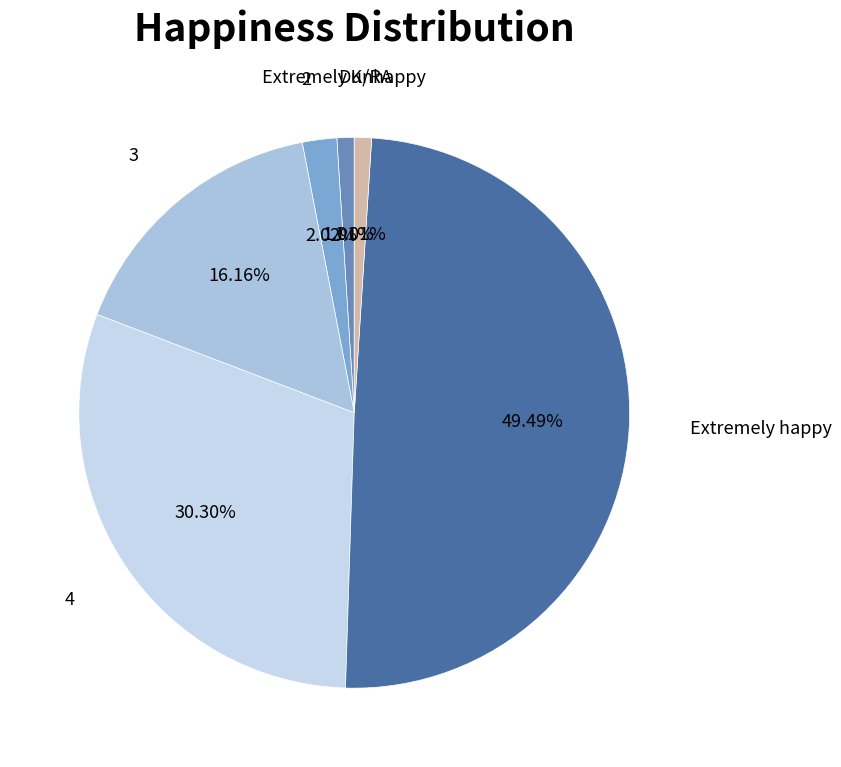

Does any single category account for the majority?

No